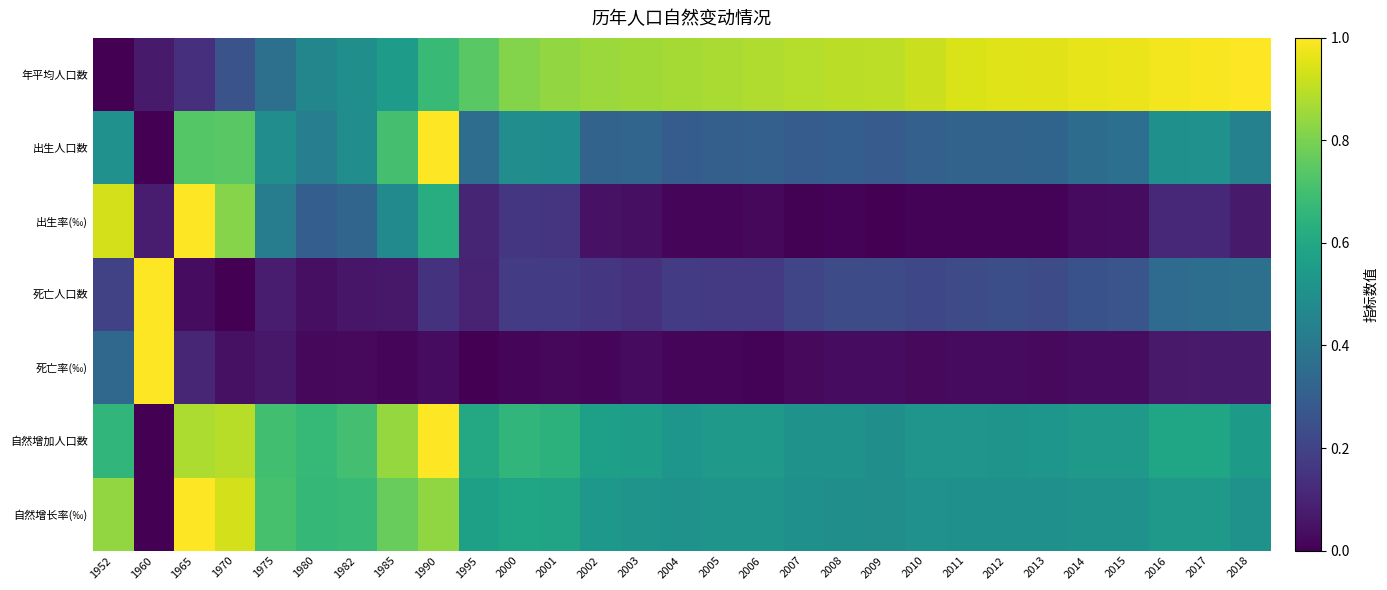

Reading left to right, list all the values displayed in this chart.

年平均人口数: 1952=0.0	1960=0.1	1965=0.1	1970=0.3	1975=0.4	1980=0.5	1982=0.5	1985=0.6	1990=0.7	1995=0.7	2000=0.8	2001=0.8	2002=0.8	2003=0.9	2004=0.9	2005=0.9	2006=0.9	2007=0.9	2008=0.9	2009=0.9	2010=0.9	2011=0.9	2012=0.9	2013=1.0	2014=1.0	2015=1.0	2016=1.0	2017=1.0	2018=1.0
出生人口数: 1952=0.5	1960=0.0	1965=0.7	1970=0.7	1975=0.5	1980=0.4	1982=0.5	1985=0.7	1990=1.0	1995=0.4	2000=0.5	2001=0.5	2002=0.3	2003=0.3	2004=0.3	2005=0.3	2006=0.3	2007=0.3	2008=0.3	2009=0.3	2010=0.3	2011=0.3	2012=0.3	2013=0.3	2014=0.4	2015=0.4	2016=0.5	2017=0.5	2018=0.4
出生率(‰): 1952=0.9	1960=0.1	1965=1.0	1970=0.8	1975=0.4	1980=0.3	1982=0.3	1985=0.5	1990=0.6	1995=0.1	2000=0.2	2001=0.2	2002=0.0	2003=0.0	2004=0.0	2005=0.0	2006=0.0	2007=0.0	2008=0.0	2009=0.0	2010=0.0	2011=0.0	2012=0.0	2013=0.0	2014=0.0	2015=0.0	2016=0.1	2017=0.1	2018=0.1
死亡人口数: 1952=0.2	1960=1.0	1965=0.0	1970=0.0	1975=0.1	1980=0.0	1982=0.1	1985=0.1	1990=0.1	1995=0.1	2000=0.2	2001=0.2	2002=0.2	2003=0.1	2004=0.2	2005=0.2	2006=0.2	2007=0.2	2008=0.2	2009=0.2	2010=0.2	2011=0.2	2012=0.2	2013=0.2	2014=0.3	2015=0.3	2016=0.4	2017=0.4	2018=0.4
死亡率(‰): 1952=0.3	1960=1.0	1965=0.1	1970=0.0	1975=0.1	1980=0.0	1982=0.0	1985=0.0	1990=0.0	1995=0.0	2000=0.0	2001=0.0	2002=0.0	2003=0.0	2004=0.0	2005=0.0	2006=0.0	2007=0.0	2008=0.0	2009=0.0	2010=0.0	2011=0.0	2012=0.0	2013=0.0	2014=0.0	2015=0.0	2016=0.1	2017=0.1	2018=0.1
自然增加人口数: 1952=0.7	1960=0.0	1965=0.9	1970=0.9	1975=0.7	1980=0.7	1982=0.7	1985=0.8	1990=1.0	1995=0.6	2000=0.7	2001=0.6	2002=0.6	2003=0.6	2004=0.5	2005=0.5	2006=0.5	2007=0.5	2008=0.5	2009=0.5	2010=0.5	2011=0.5	2012=0.5	2013=0.5	2014=0.5	2015=0.5	2016=0.6	2017=0.6	2018=0.5
自然增长率(‰): 1952=0.8	1960=0.0	1965=1.0	1970=0.9	1975=0.7	1980=0.7	1982=0.7	1985=0.8	1990=0.8	1995=0.6	2000=0.6	2001=0.6	2002=0.5	2003=0.5	2004=0.5	2005=0.5	2006=0.5	2007=0.5	2008=0.5	2009=0.5	2010=0.5	2011=0.5	2012=0.5	2013=0.5	2014=0.5	2015=0.5	2016=0.5	2017=0.5	2018=0.5